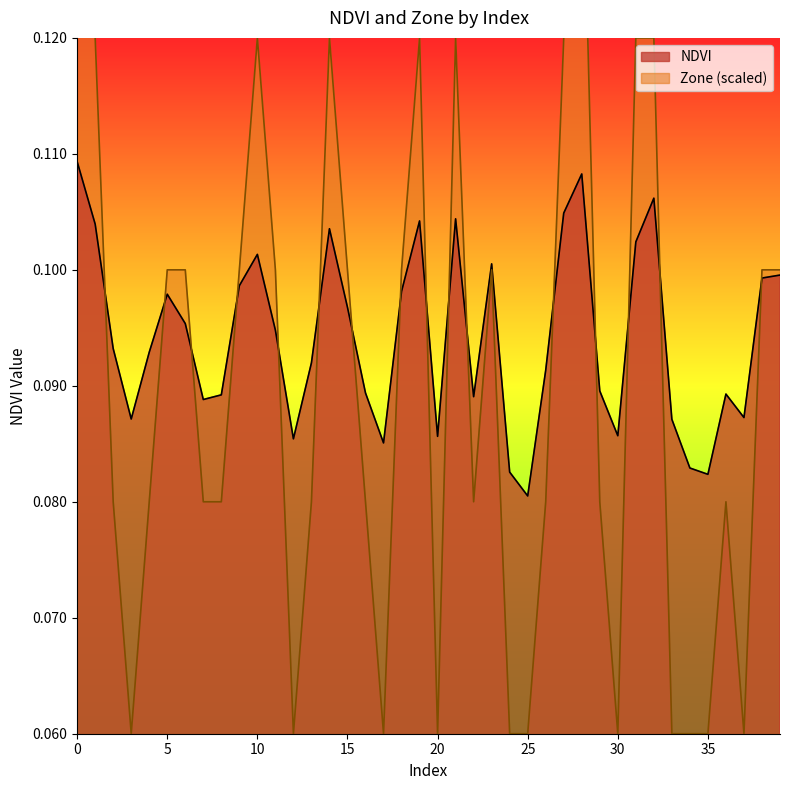

What are all the series names shown in the legend?

NDVI, Zone